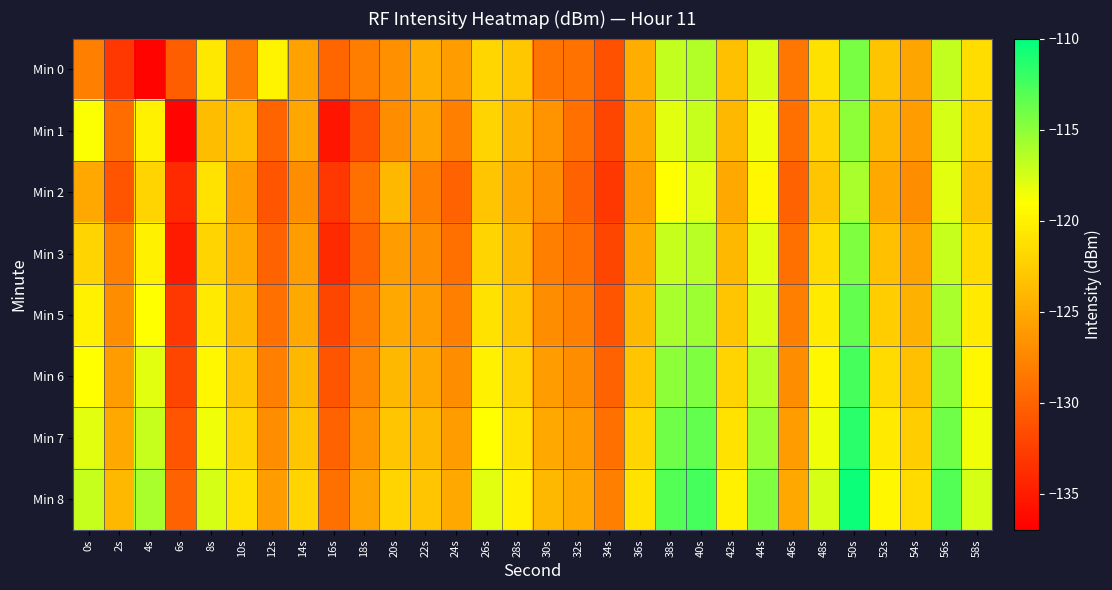

Between 2s and 12s, which is larger?

12s